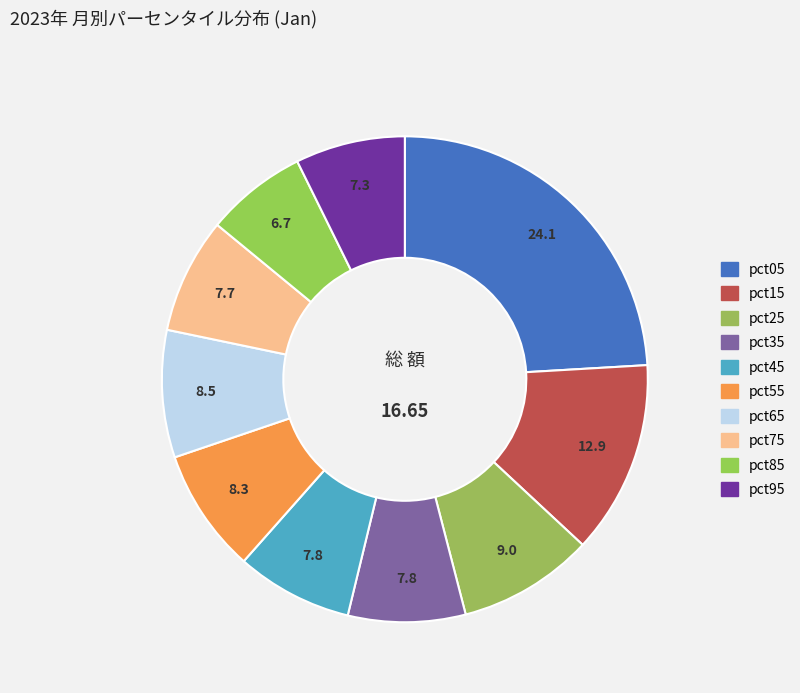

What percentage do pct45 and pct05 together represent?

31.8%